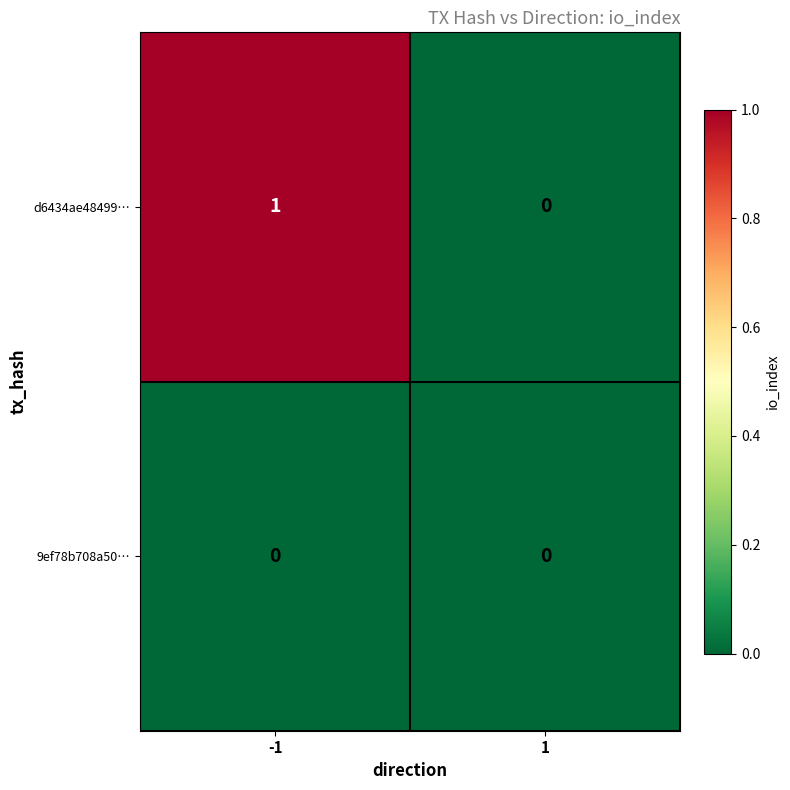

Which series has the largest total across all categories?

d6434ae48499…